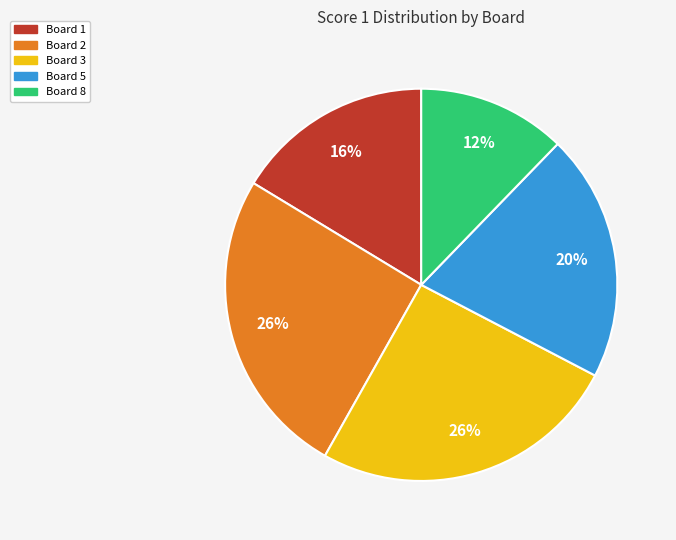

Does any single category account for the majority?

No